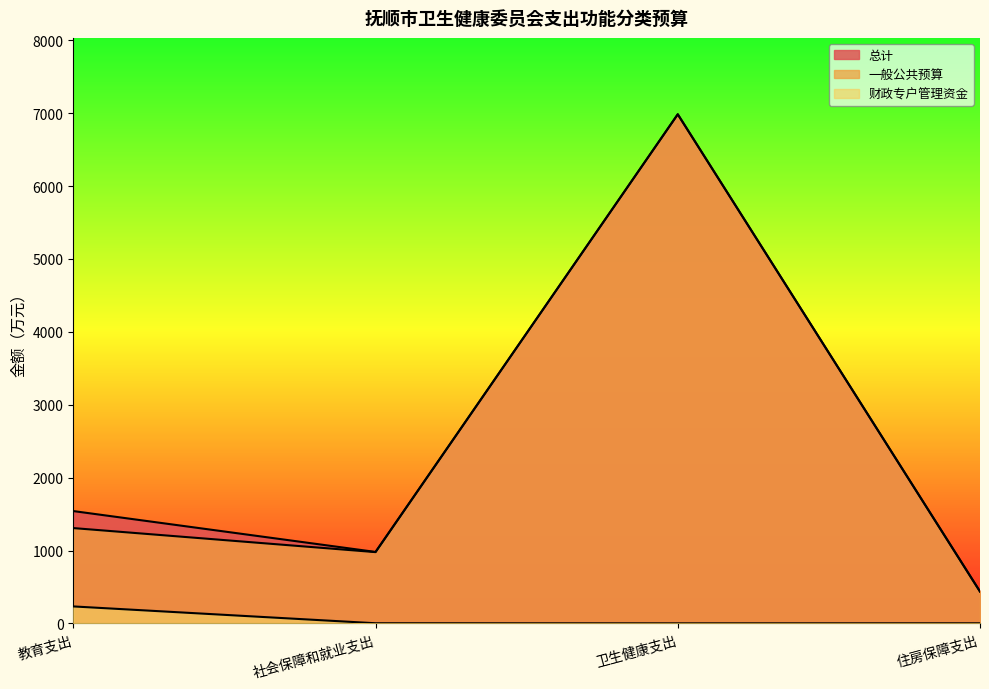

Rank the categories by 财政专户管理资金 value from highest to lowest.

教育支出, 社会保障和就业支出, 住房保障支出, 卫生健康支出